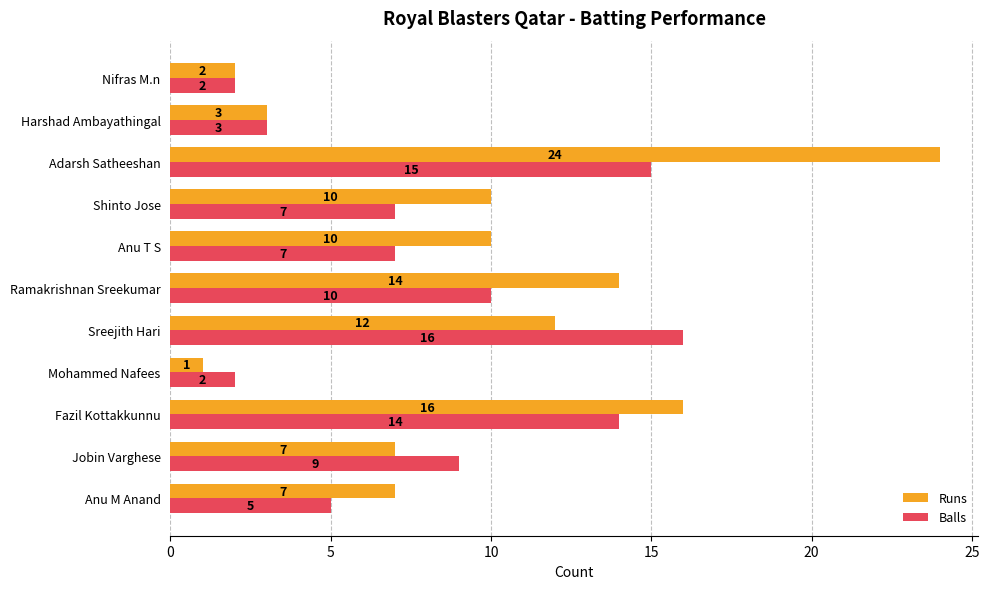

At which category is the sum across all series the highest?

Adarsh Satheeshan